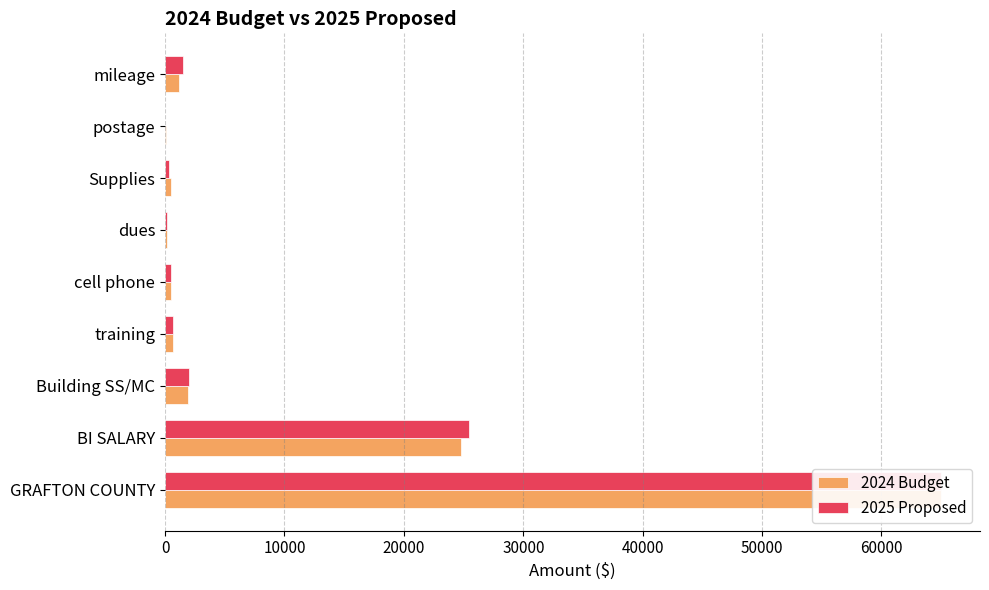

How many data points does each series have?

9